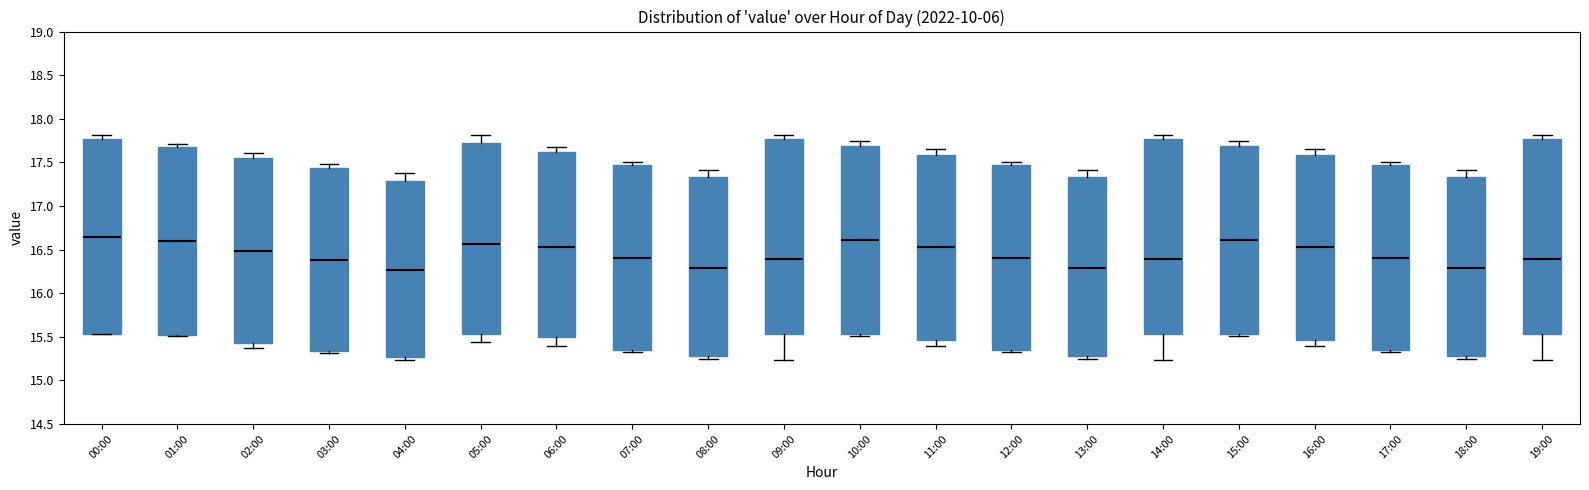

Where is the lower edge of the box for 06:00 on the y-axis? The values are not printed on the chart, so give them approximately, as read against the axis.

15.50